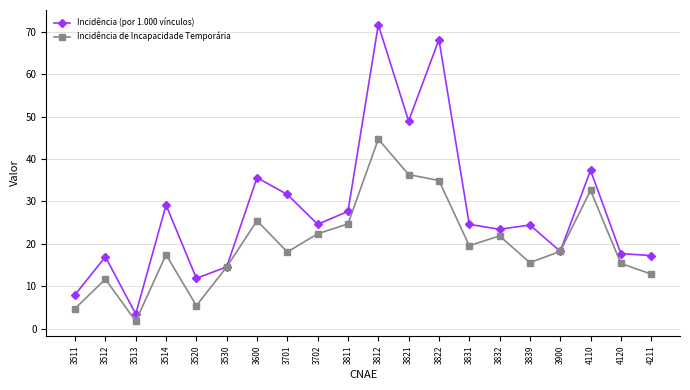

What is the value of the Incidência de Incapacidade Temporária point at the 15th from the left?

21.8